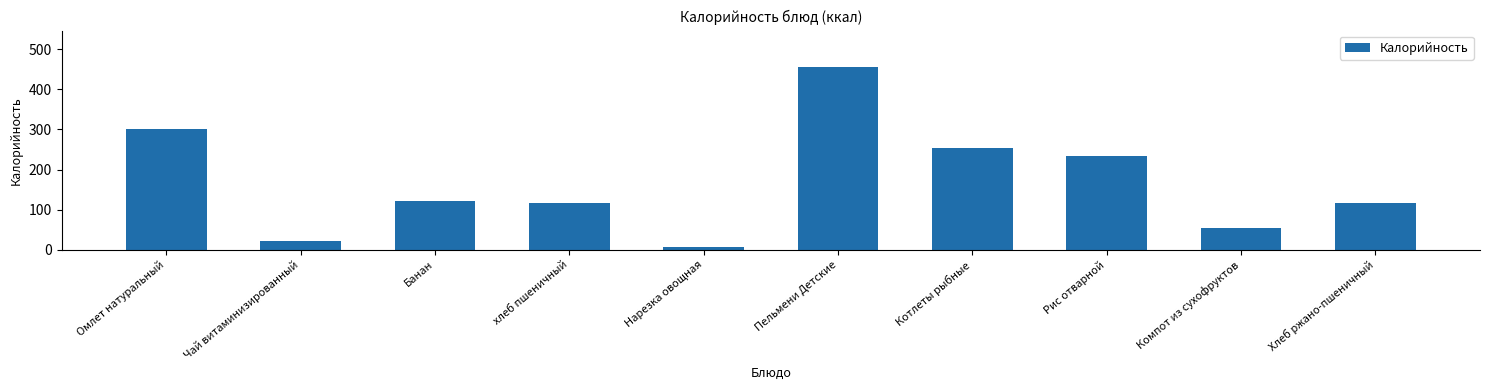

What is the difference between the second highest and minimum values?

294.5